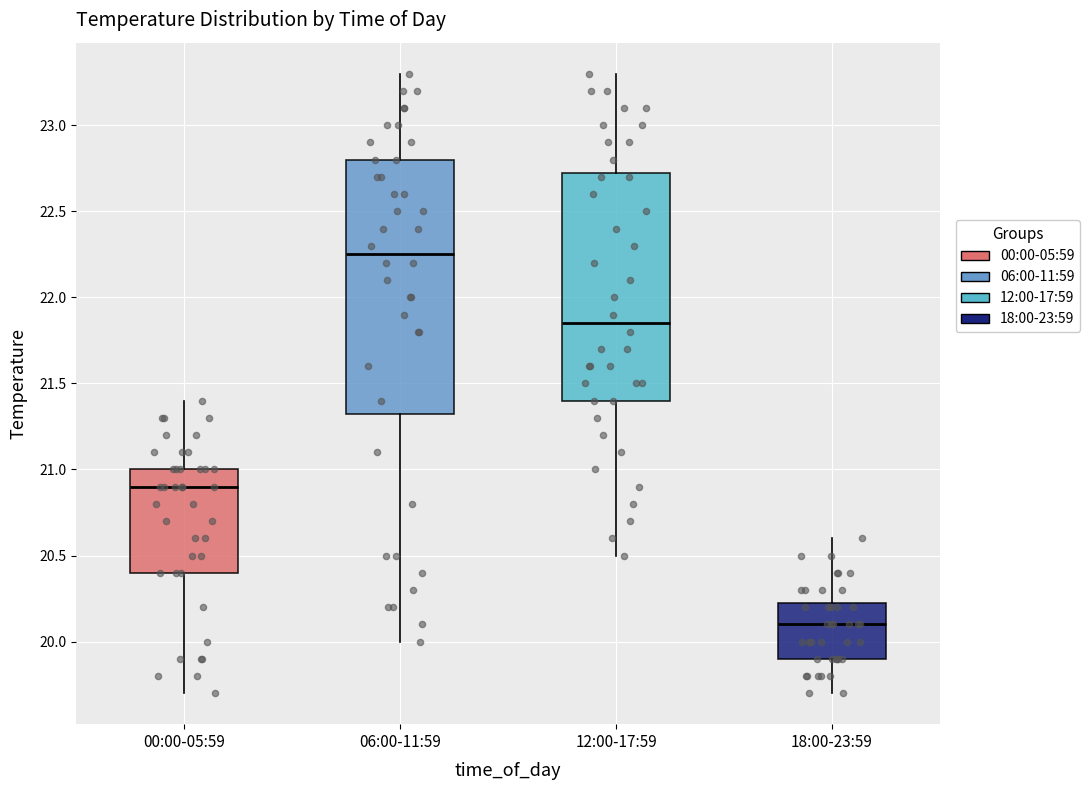

Where does the upper whisker of the box for 12:00-17:59 end on the y-axis? The values are not printed on the chart, so give them approximately, as read against the axis.

23.30